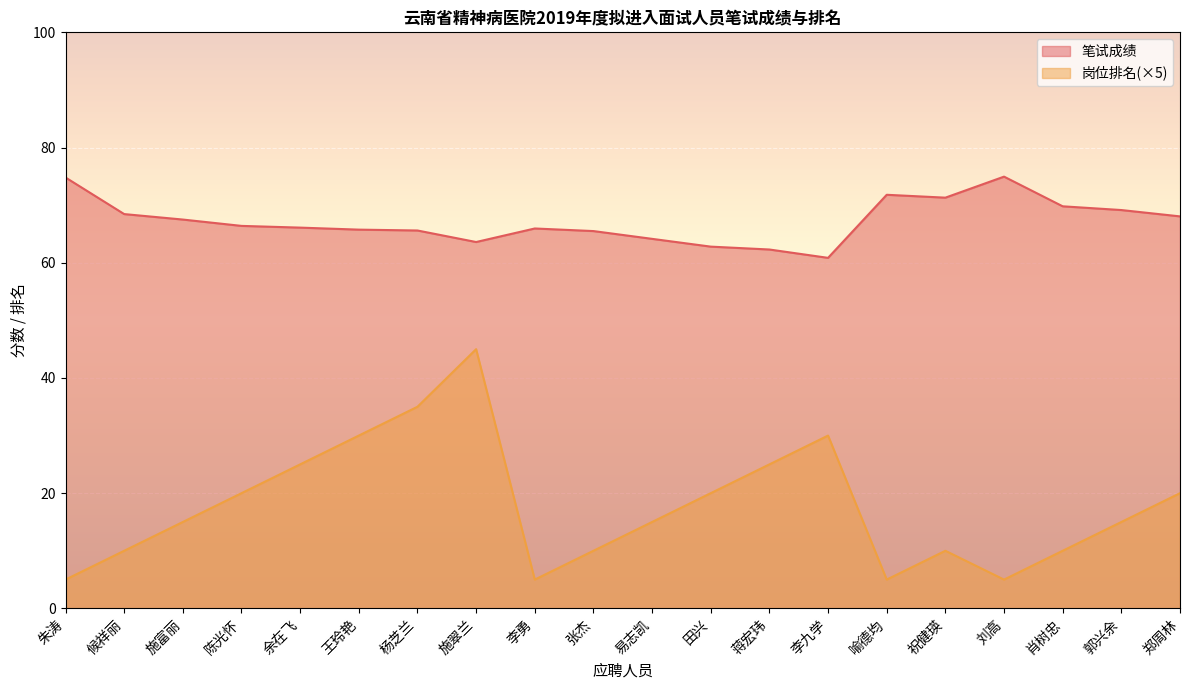

How many interior local valleys does the 笔试成绩 series have?

3